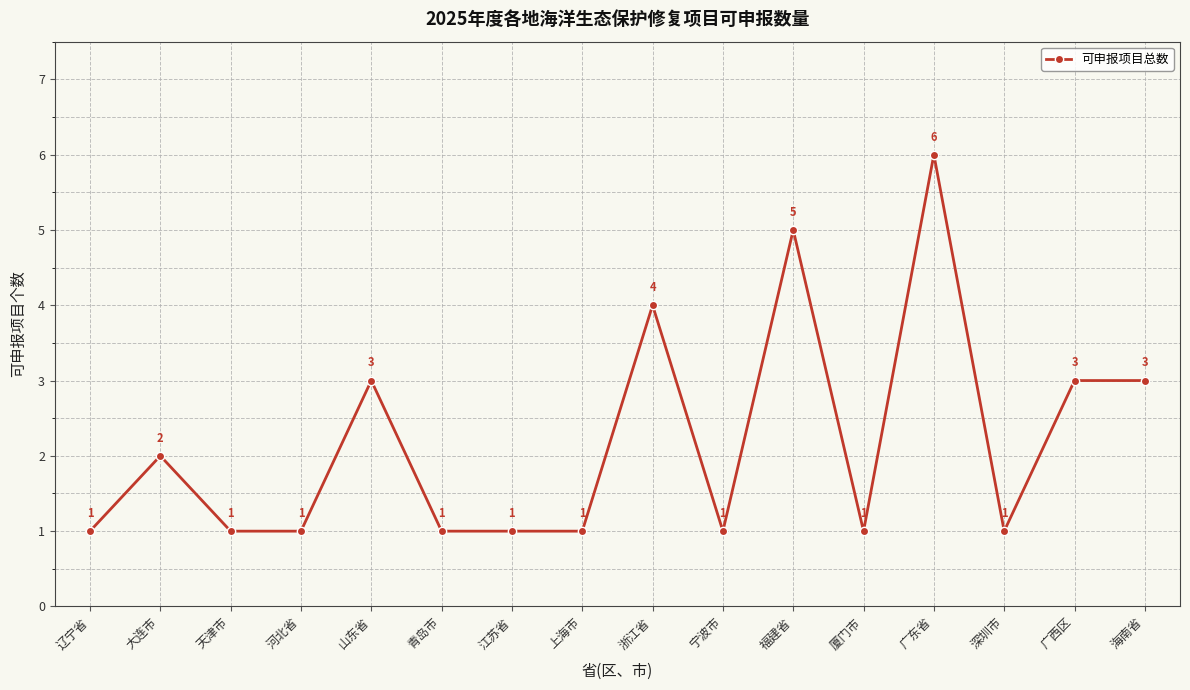

Approximately how many times larger is the value at 大连市 compared to 深圳市?

2.0